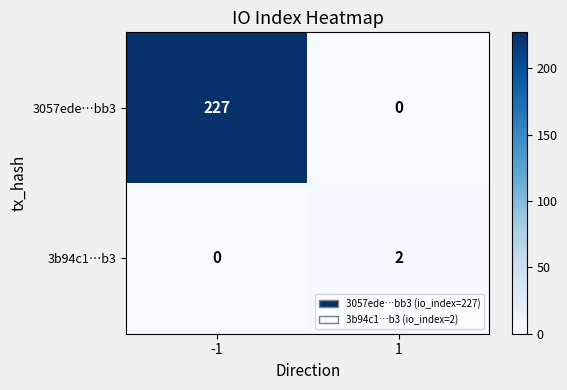

Is it true that 3b94c1…b3 equals 2 at 1?

True